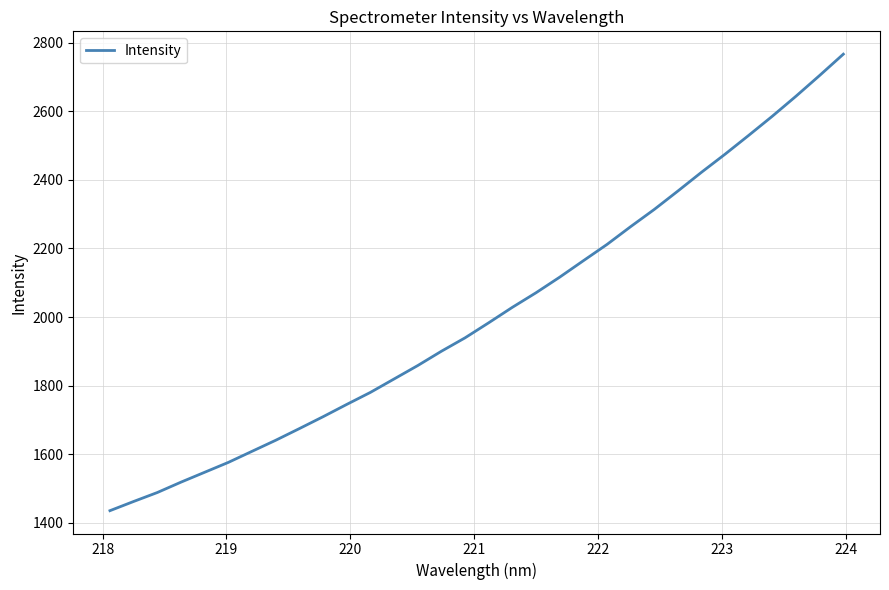

What is the maximum value shown in the chart?

2766.8